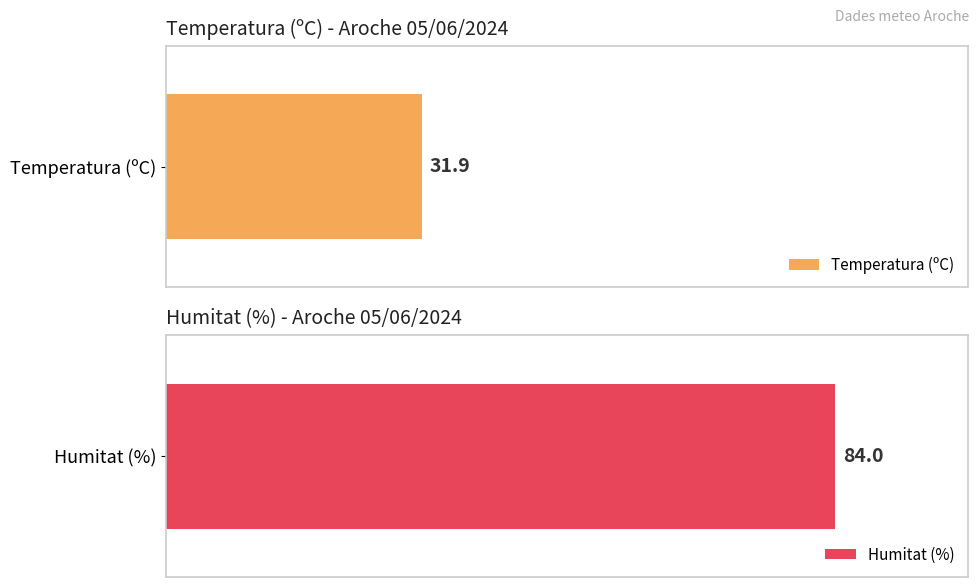

The value of Temperatura (ºC) at 14:00 is 11.9. True or false?

False